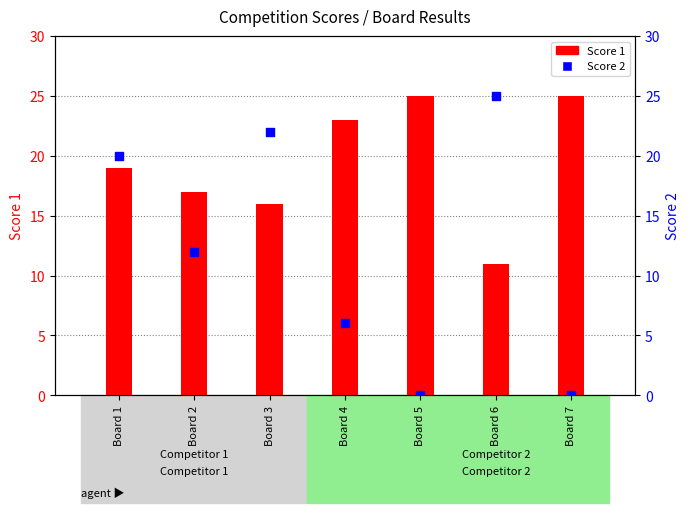

Which series reaches the maximum Y coordinate?

Score 1